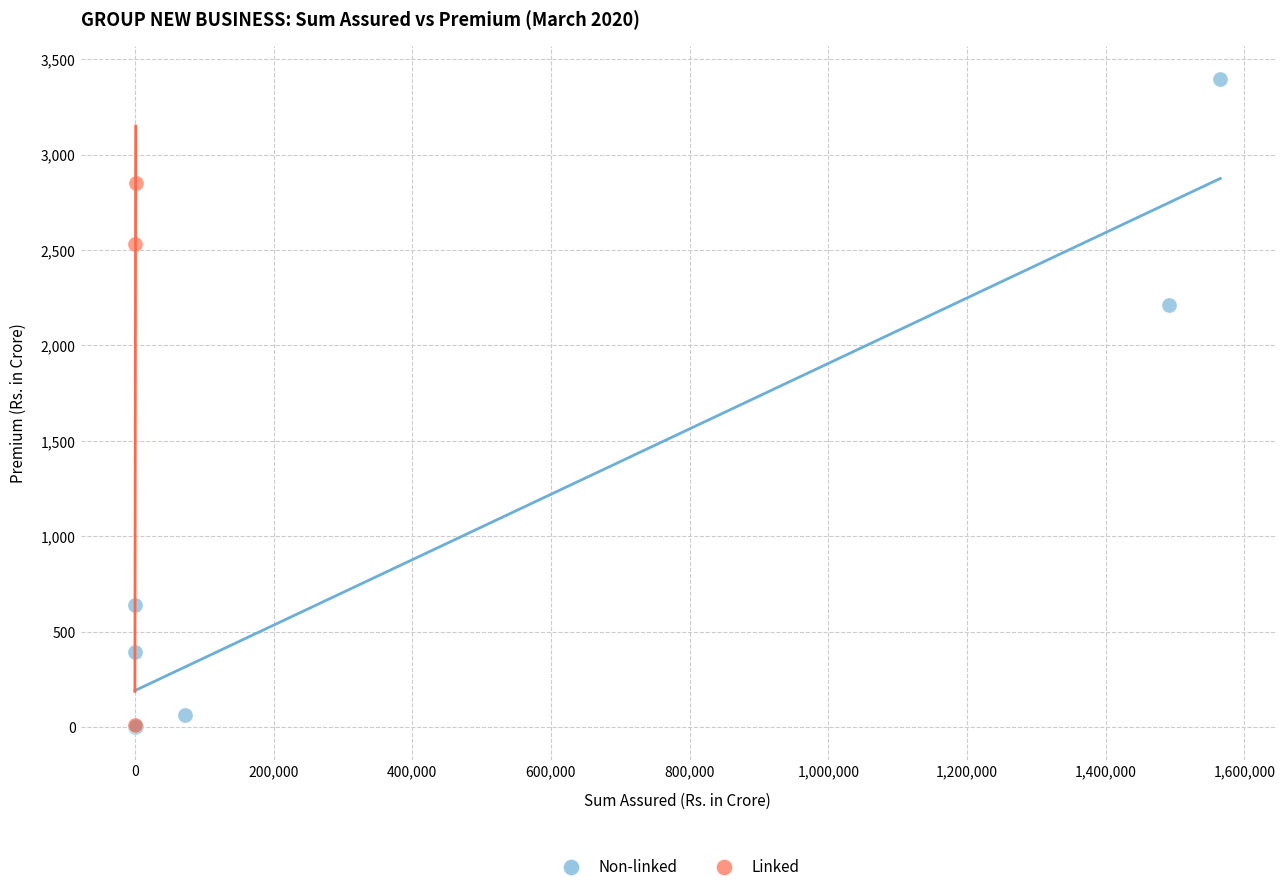

What are all the series names shown in the legend?

Non-linked, Linked